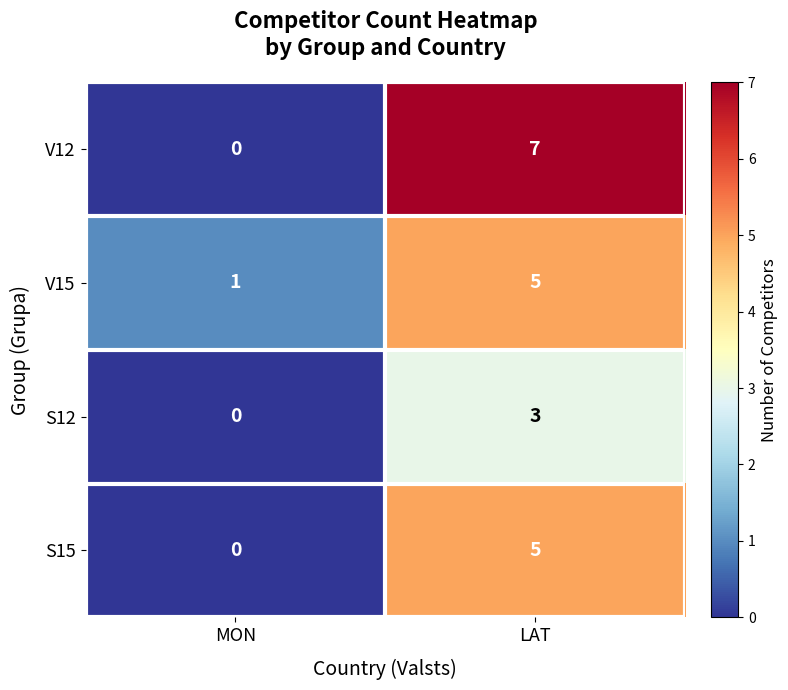

Rank the series by their average value, from lowest to highest.

S12, S15, V15, V12